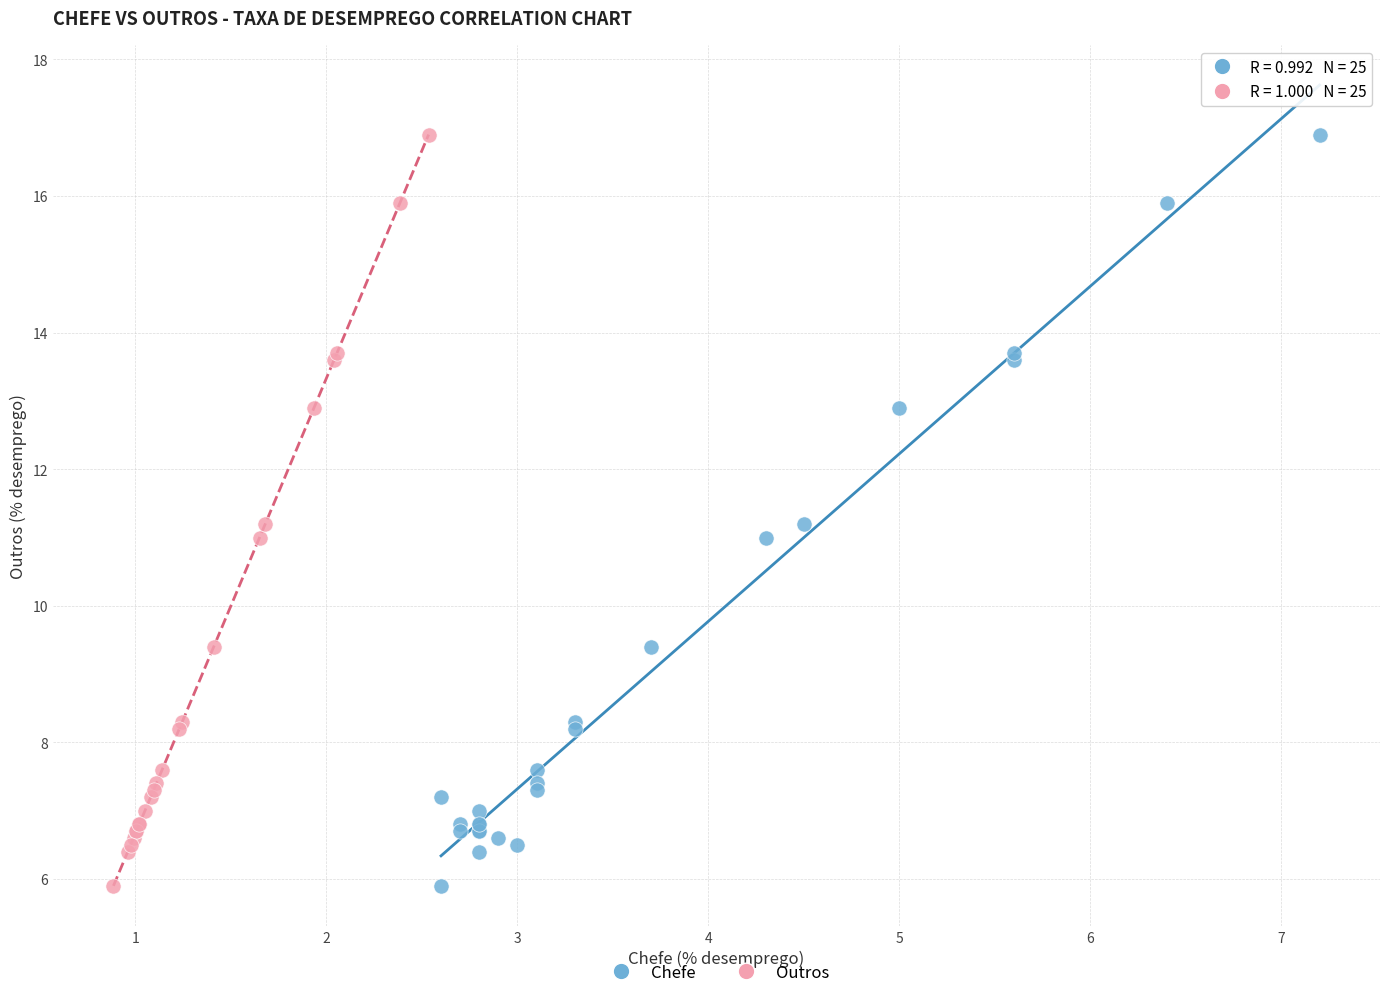

What are all the series names shown in the legend?

Chefe, Outros